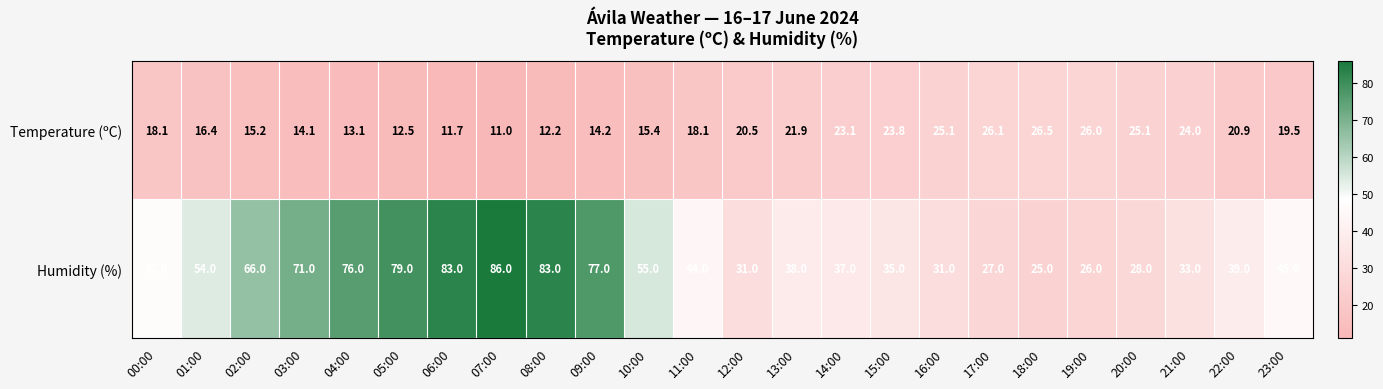

Which series changed the most between 01:00 and 04:00?

Humidity (%)